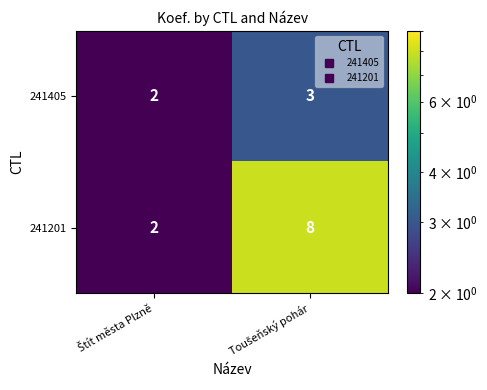

What is the smallest value displayed?

2